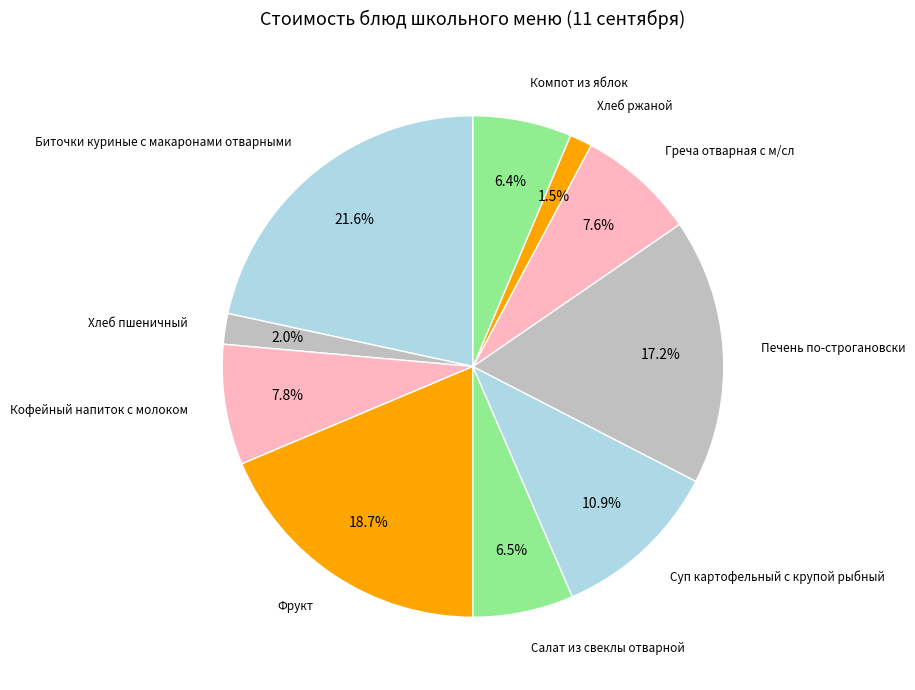

Is there any slice that represents more than half of the pie?

No